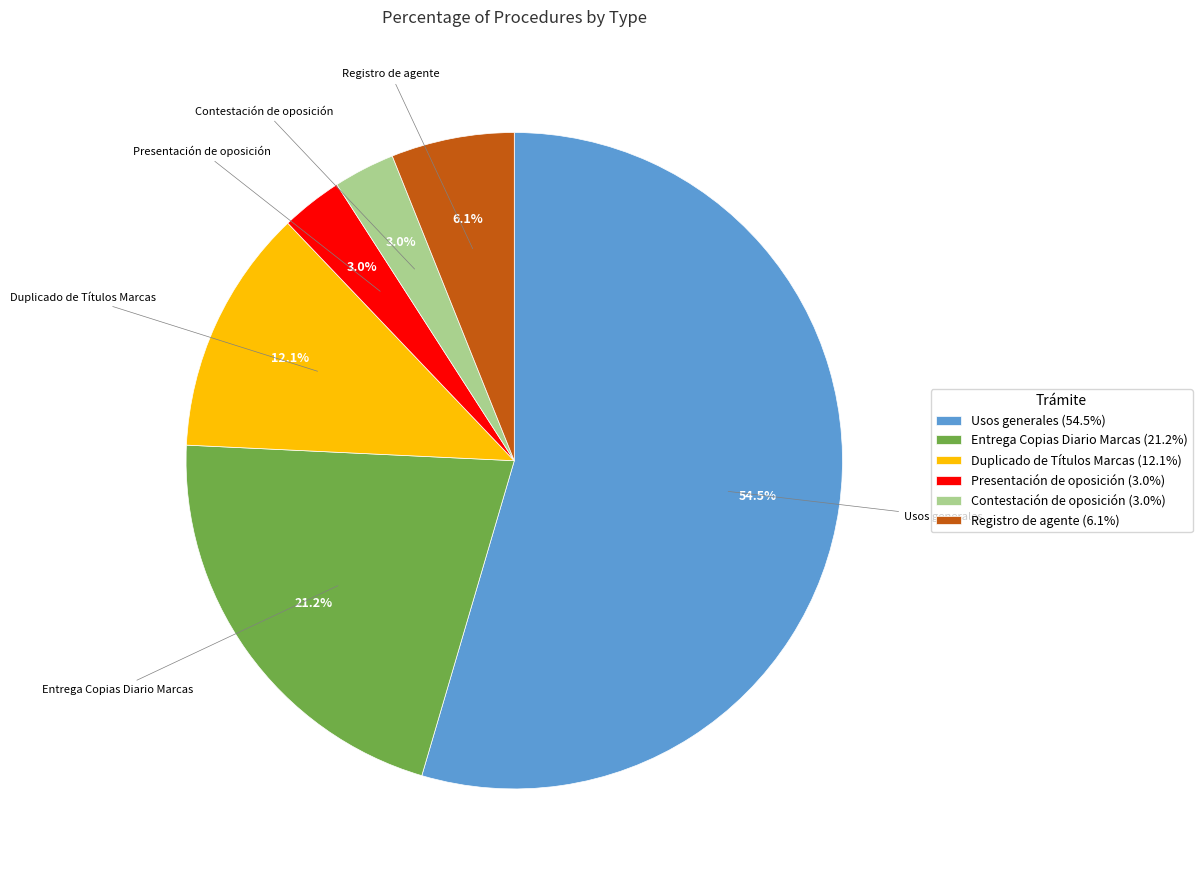

Does Registro de agente represent more than half of the total?

No